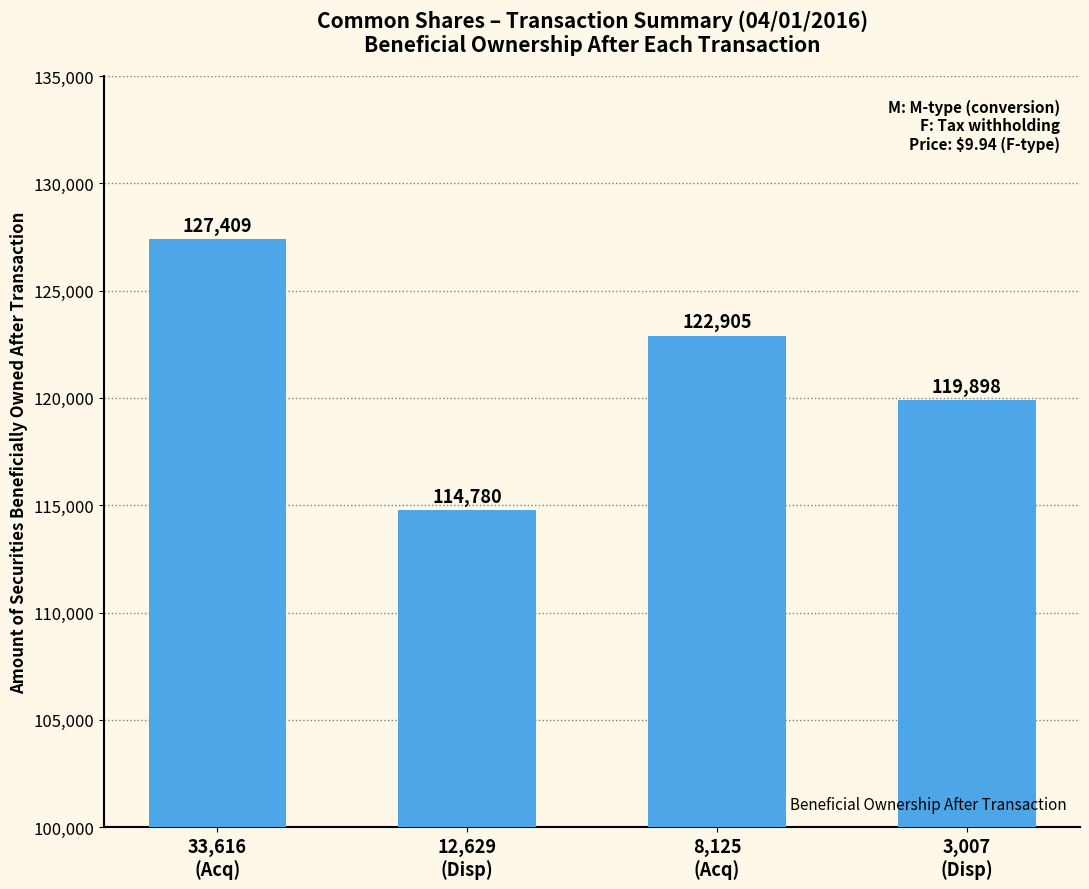

What position from the left is 8,125
(Acq)?

3